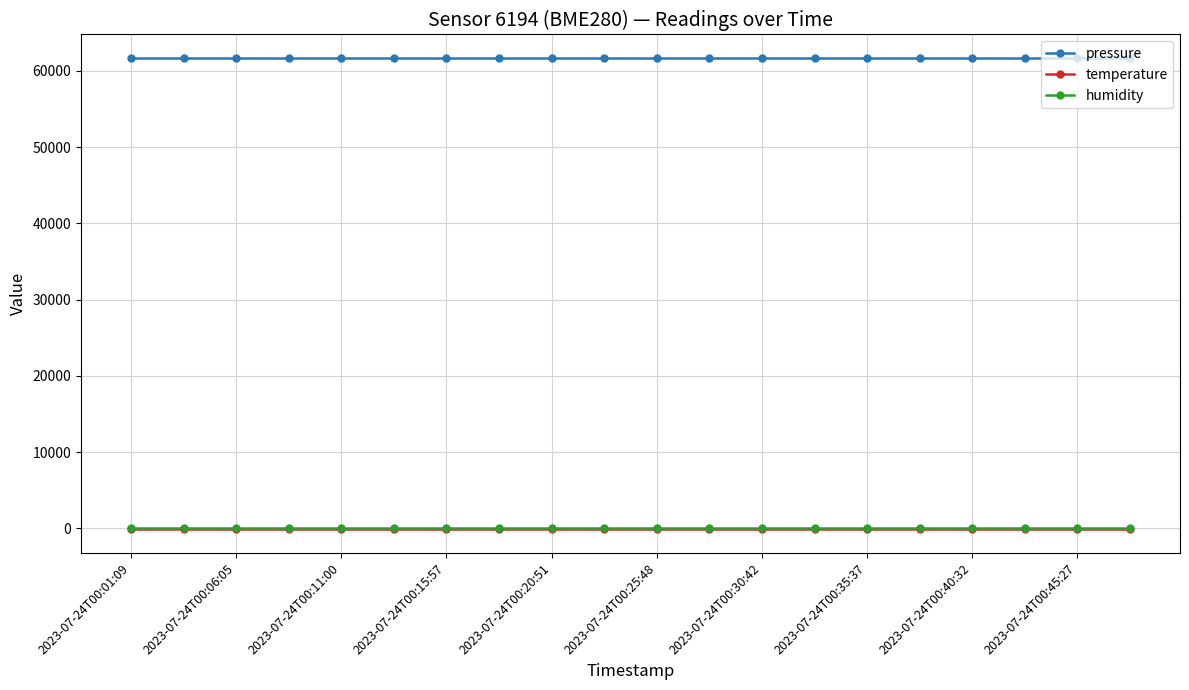

True or false: humidity and temperature intersect in this chart.

False